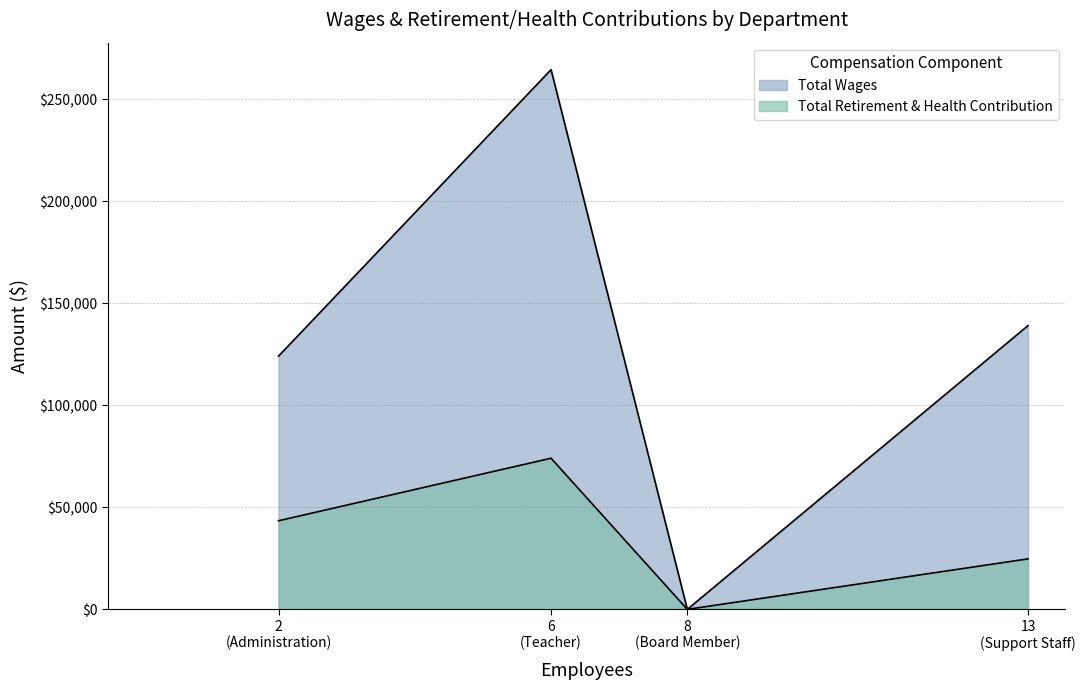

Which series has the largest total across all categories?

Total Wages